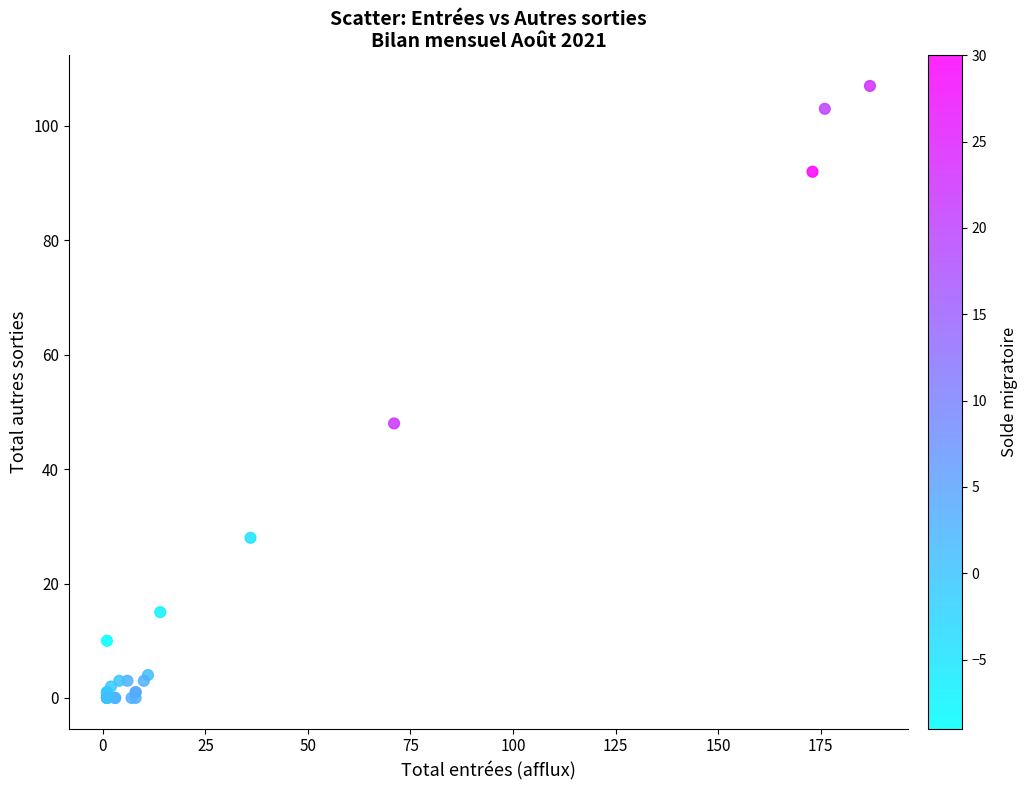

What Y value in the scatter plot is closest to 53?

48